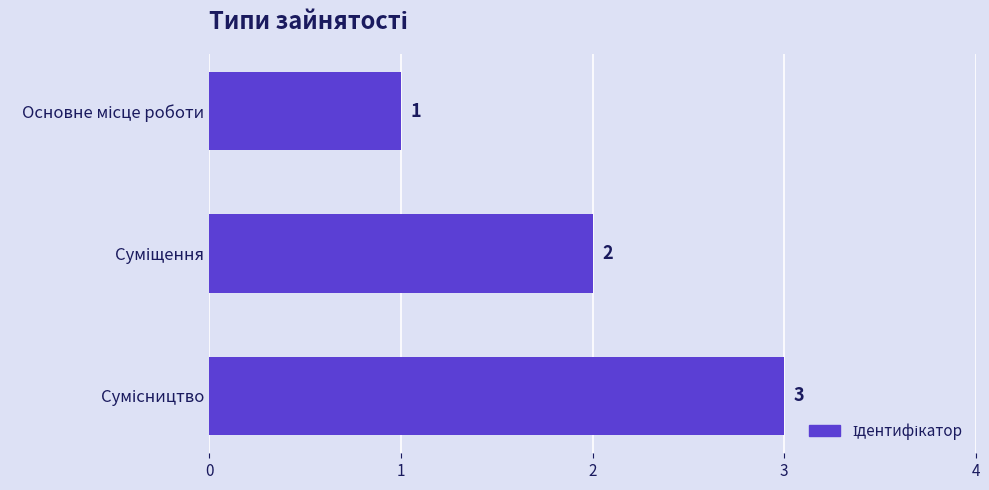

How many series are shown in this chart?

1